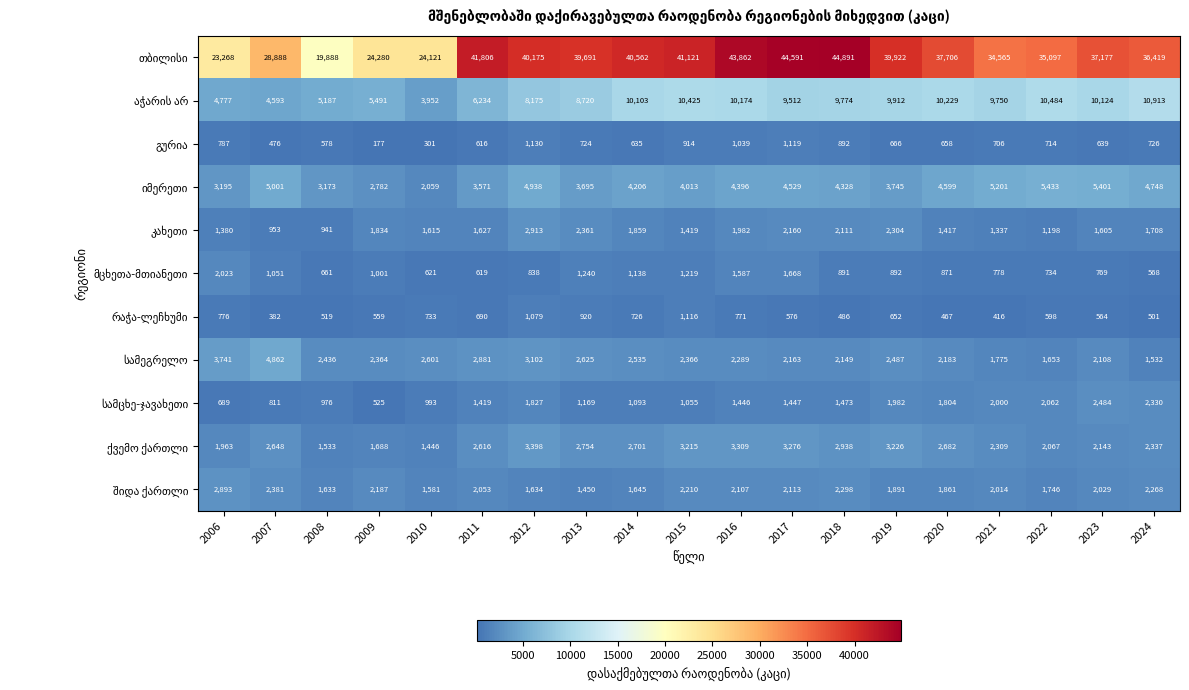

At how many categories does at least one series exceed 38185?

9